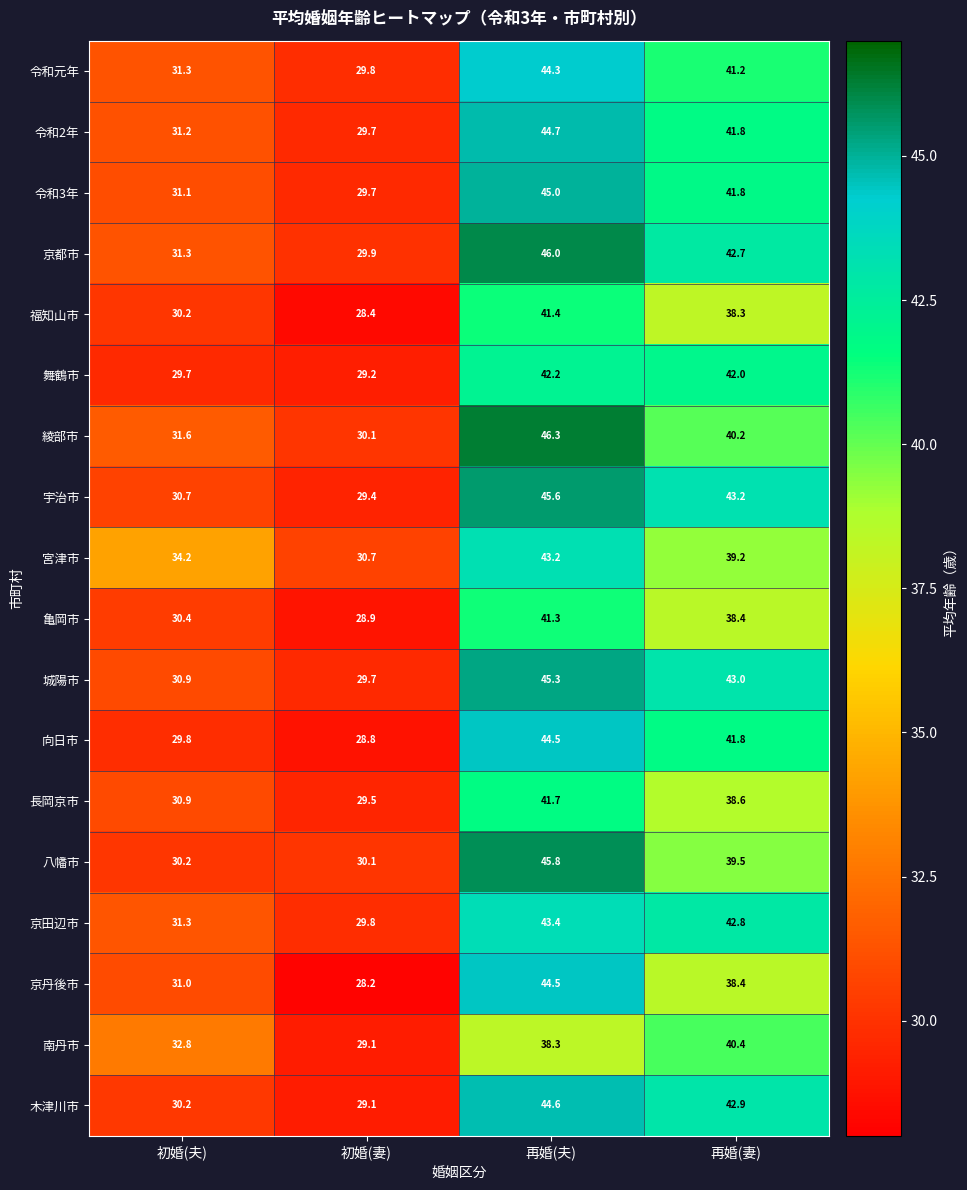

What is the highest value of the 福知山市 series?

41.4